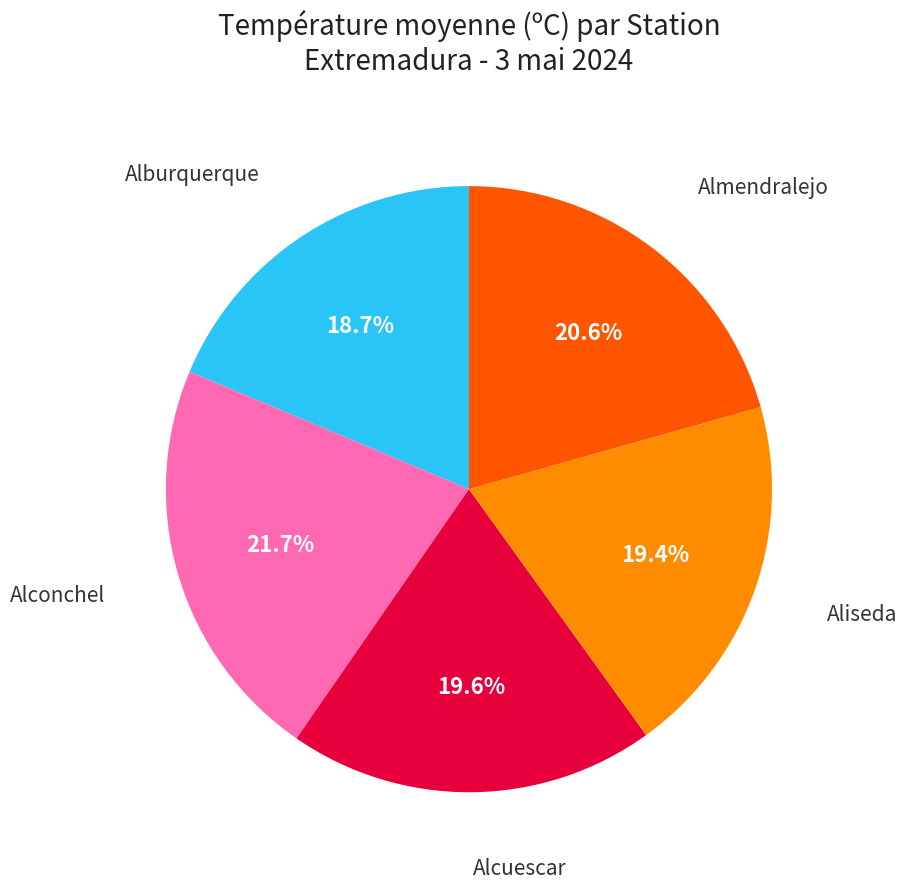

Is there any slice that represents more than half of the pie?

No